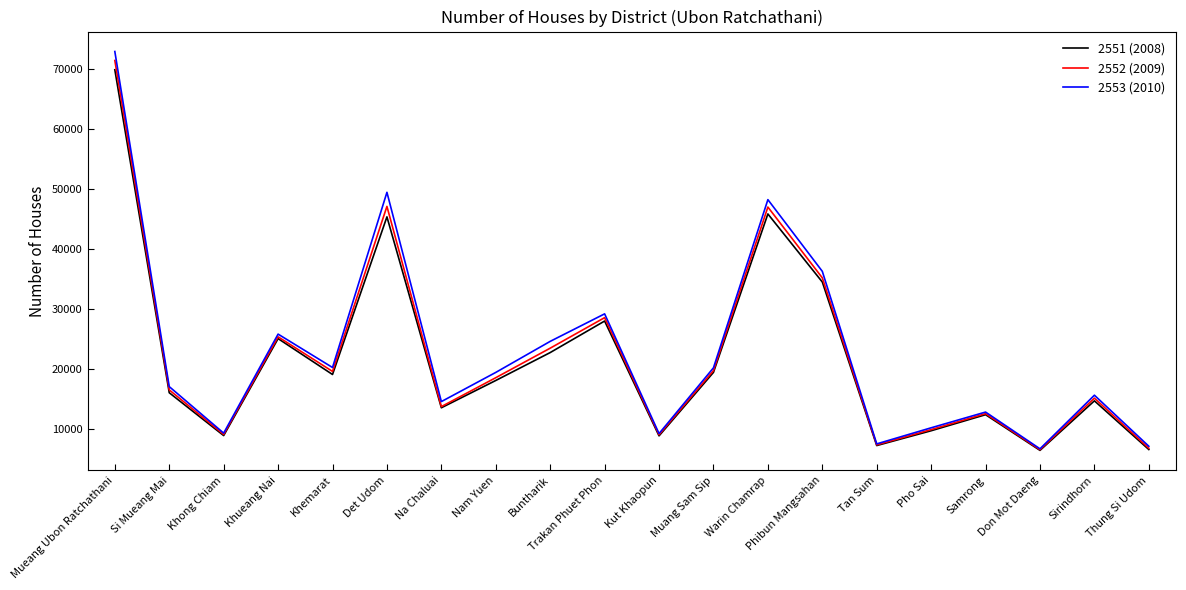

True or false: 2552 (2009) has more than 2 interior local peaks.

True